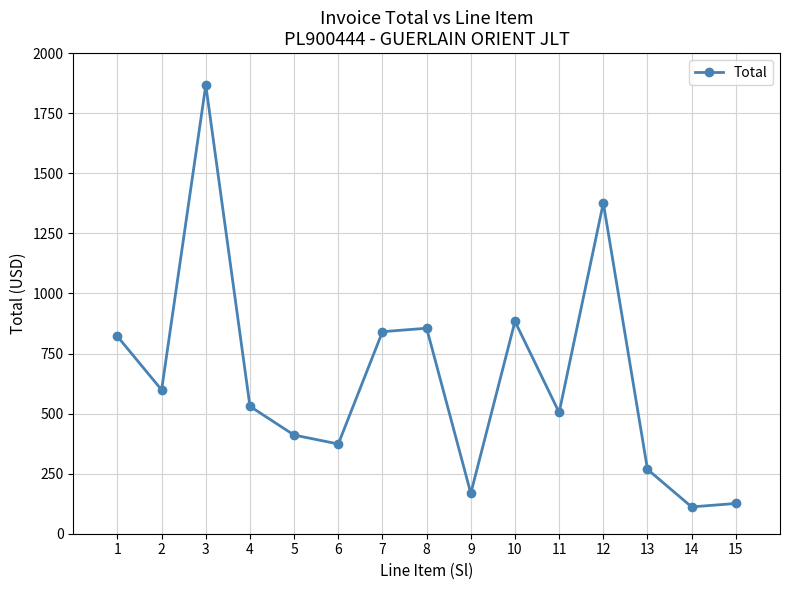

How many lines are shown in the chart?

1